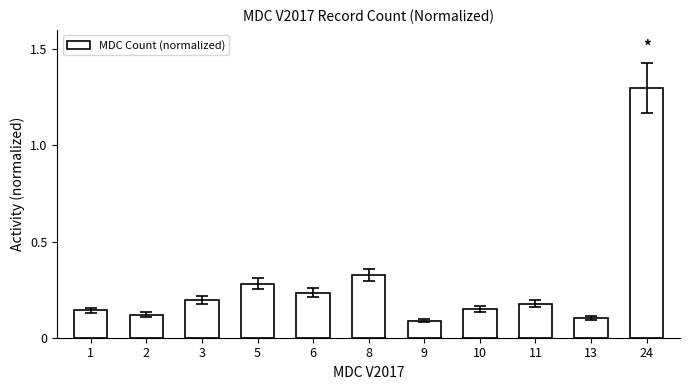

Which category has the highest value across all series?

24